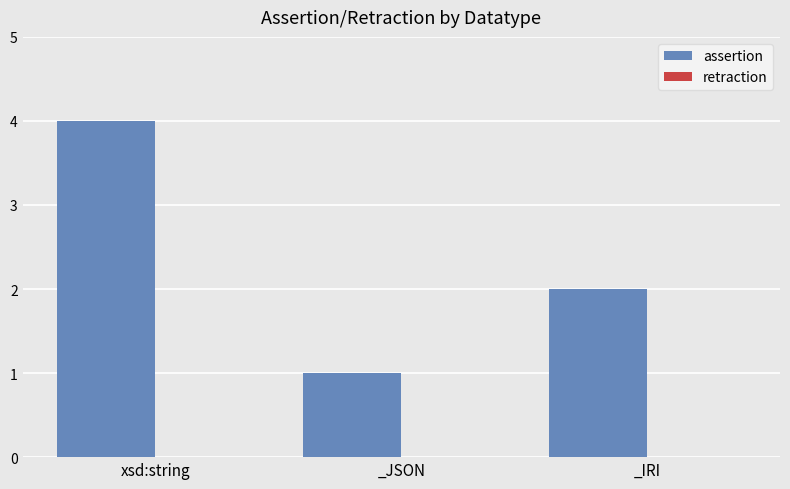

Which has a higher value, xsd:string or _IRI?

xsd:string